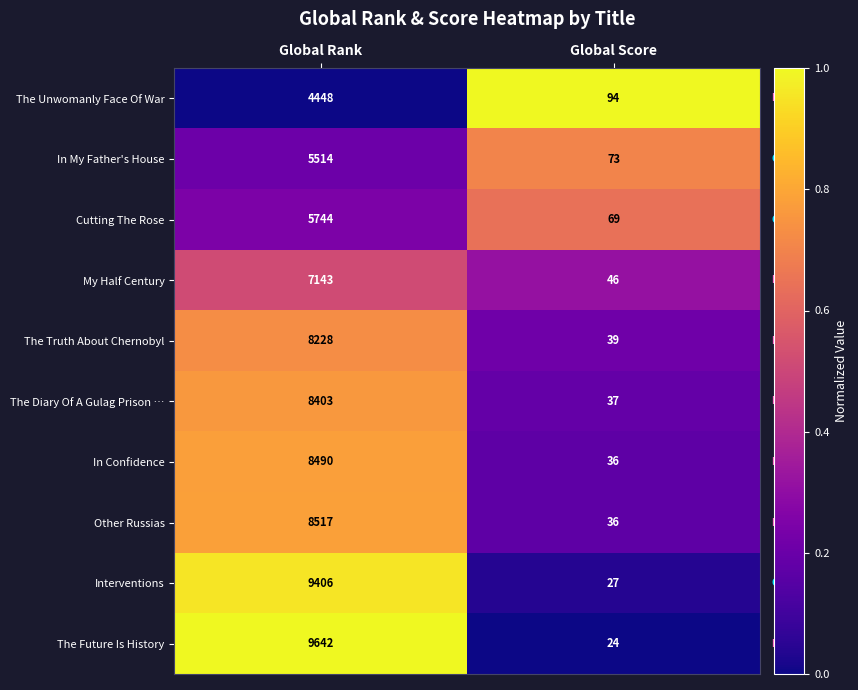

Rank the series at Global Rank from lowest to highest value.

The Unwomanly Face Of War, In My Father's House, Cutting The Rose, My Half Century, The Truth About Chernobyl, The Diary Of A Gulag Prison …, In Confidence, Other Russias, Interventions, The Future Is History